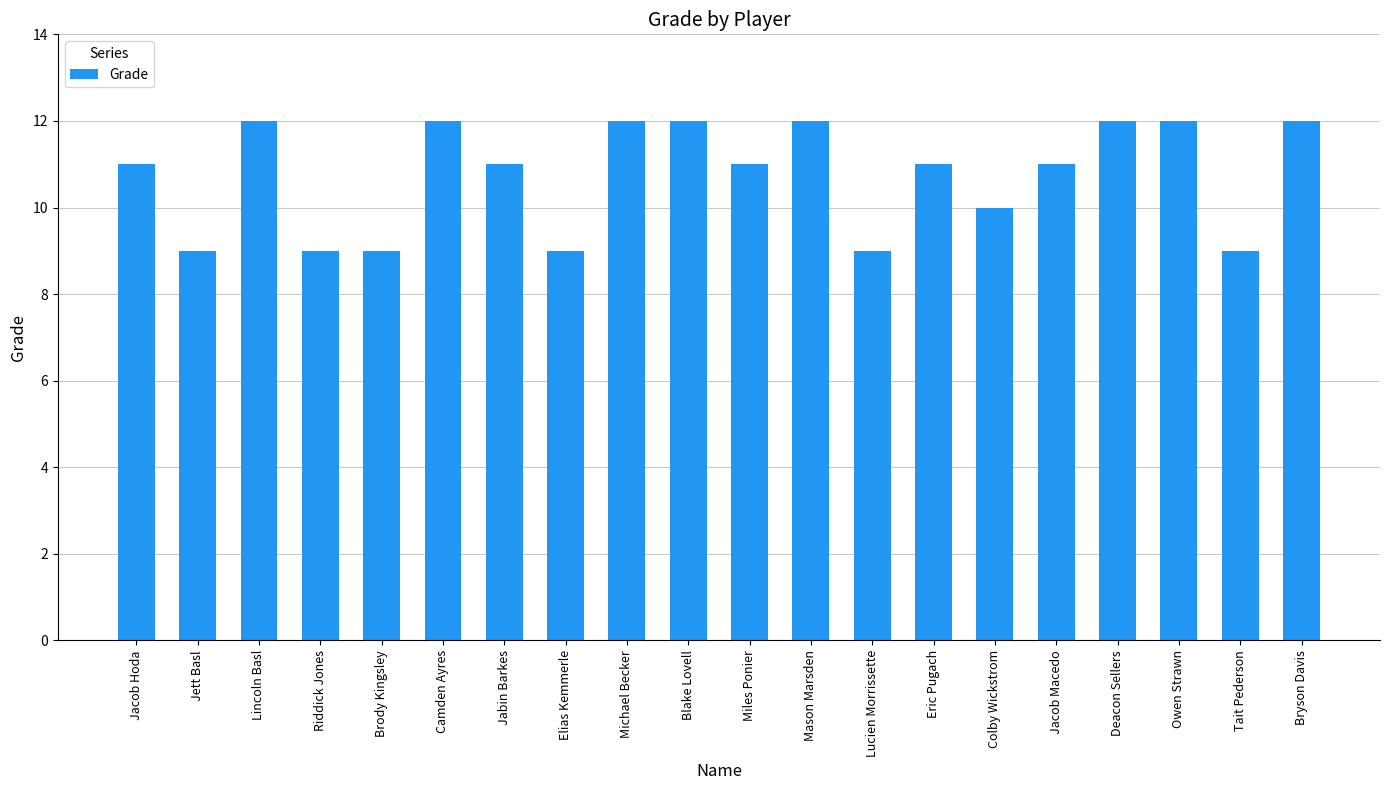

What is the label of the 6th bar from the left?

Camden Ayres